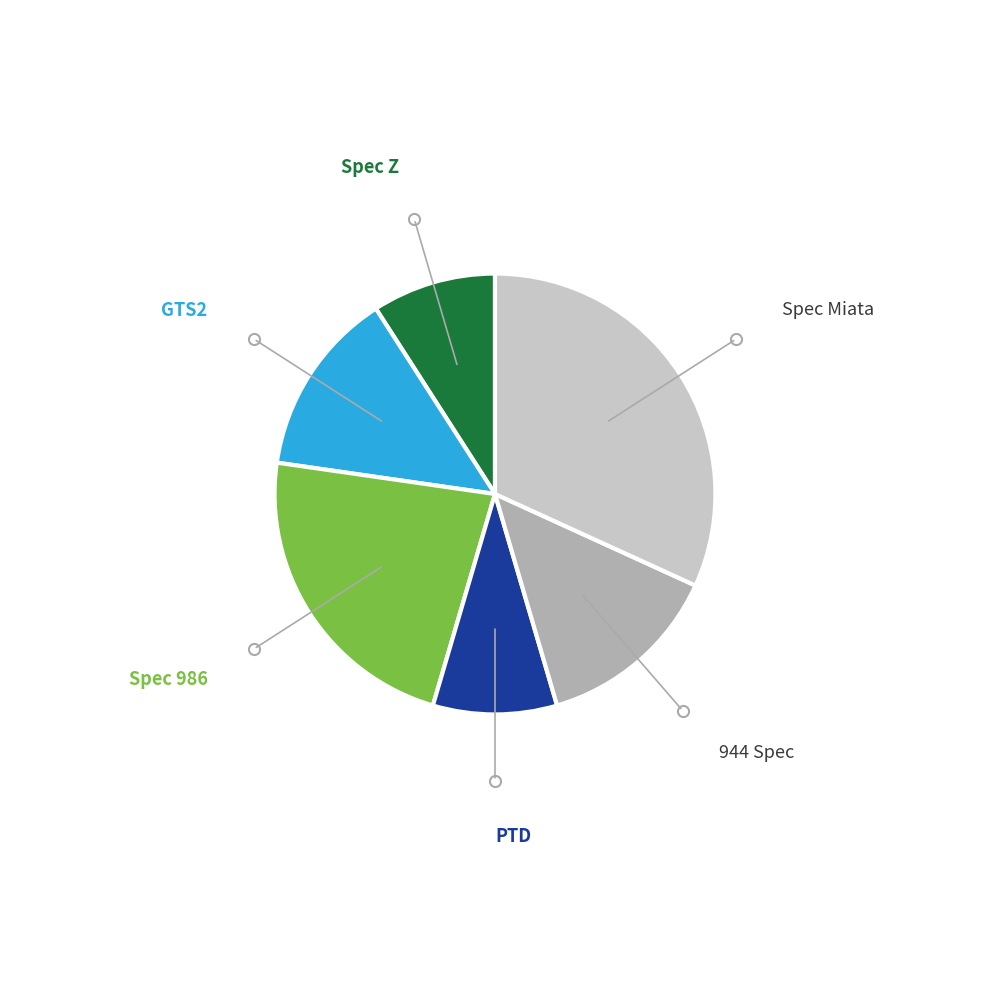

True or false: Spec Z accounts for 9% of the total.

True